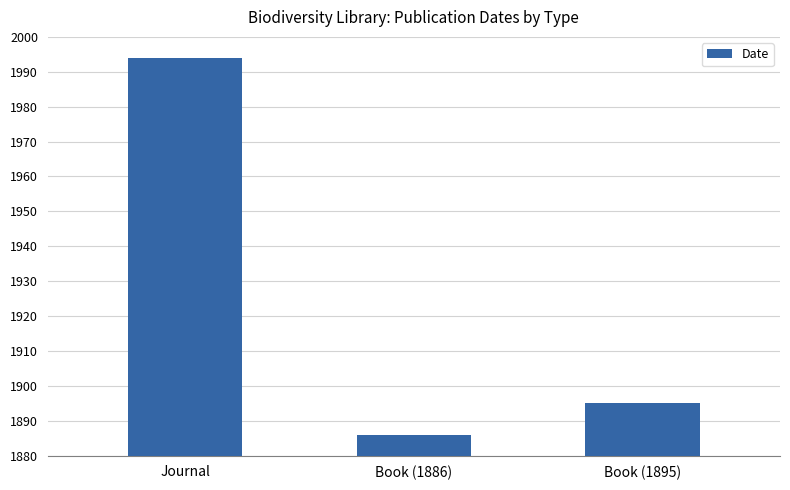

What is the sum of all values?

5775